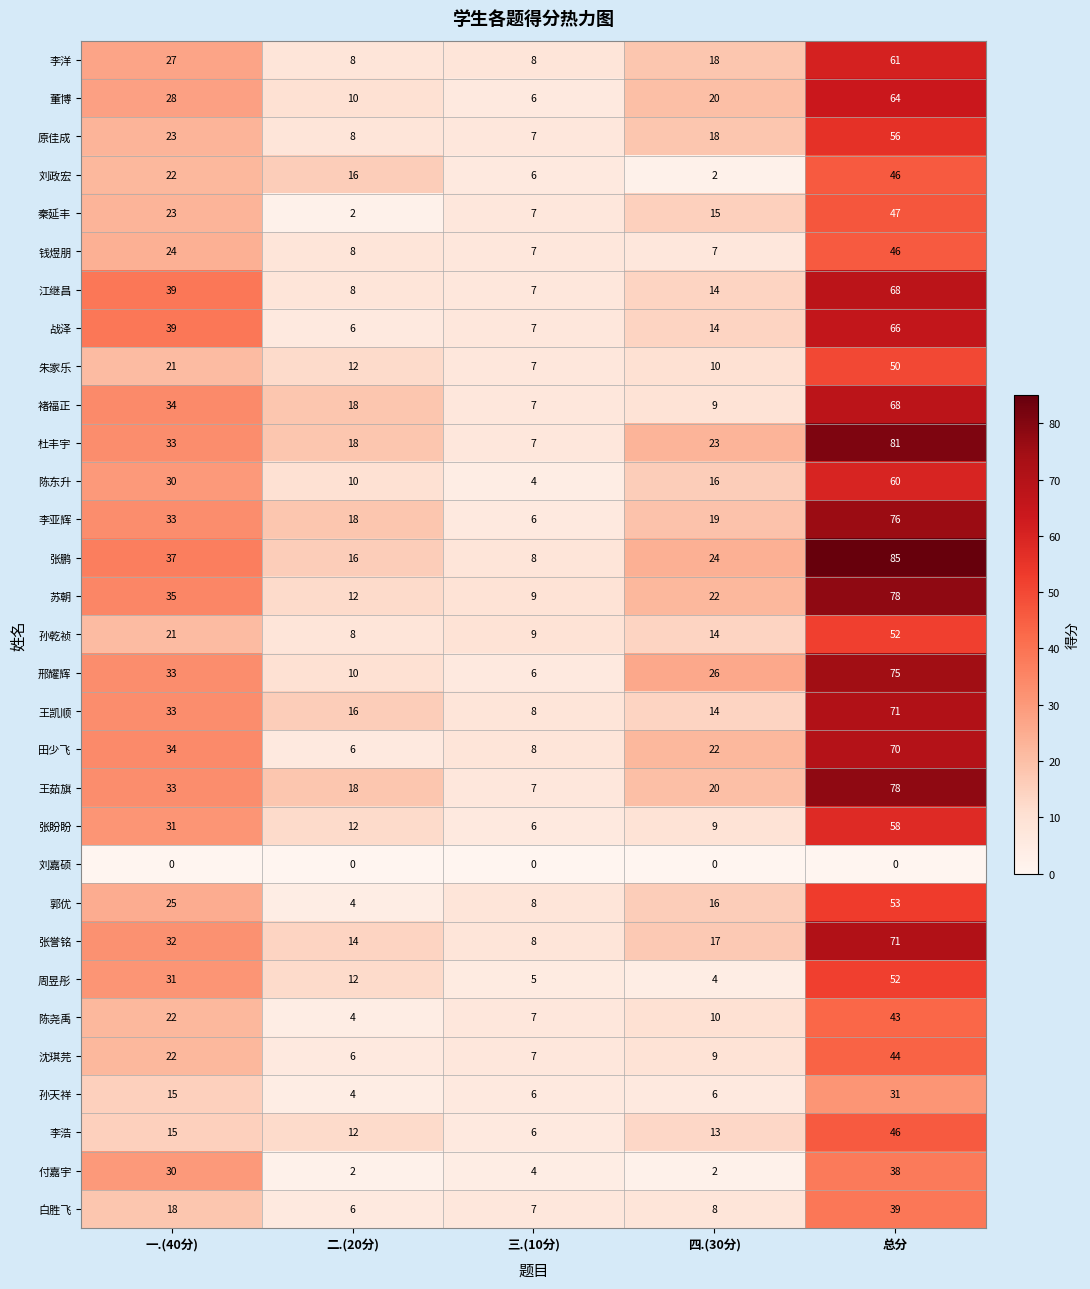

What is the difference between the second highest and minimum values in the 王茹旗 series?

26